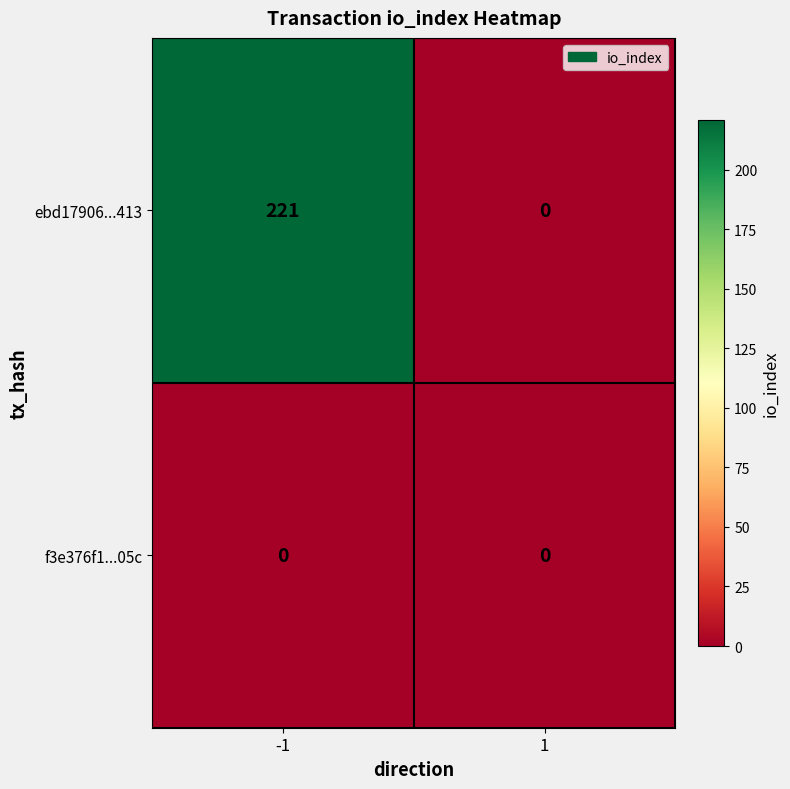

Reading left to right, extract all data points from this chart.

ebd17906...413: -1=221	1=0
f3e376f1...05c: -1=0	1=0